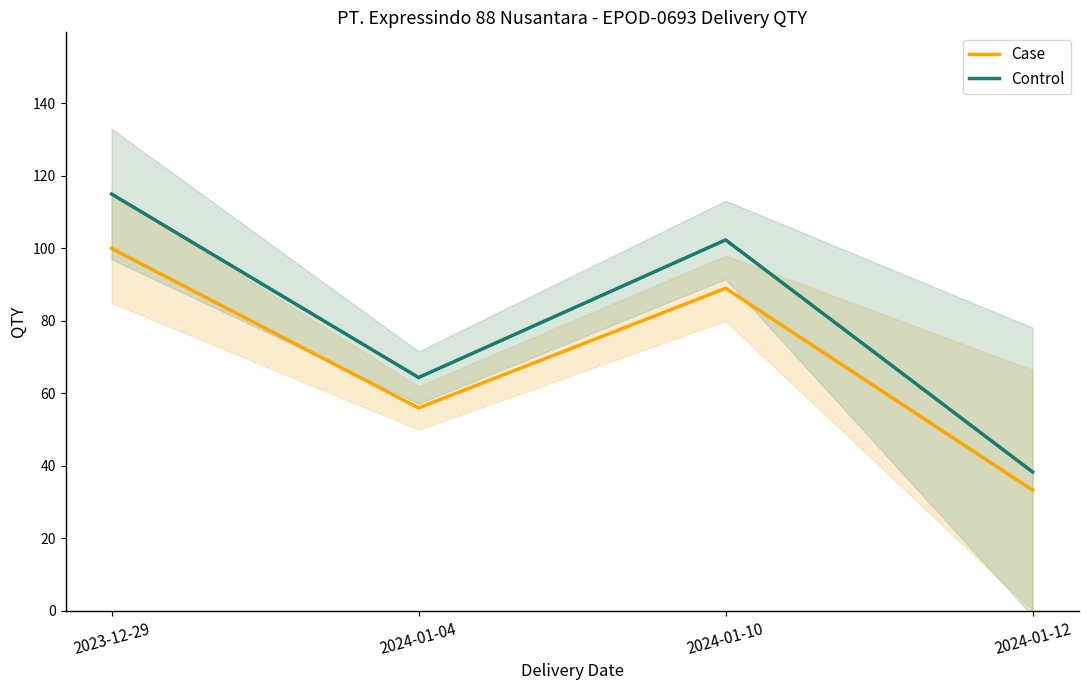

In Control, how many points are higher than both neighbors (excluding endpoints)?

1